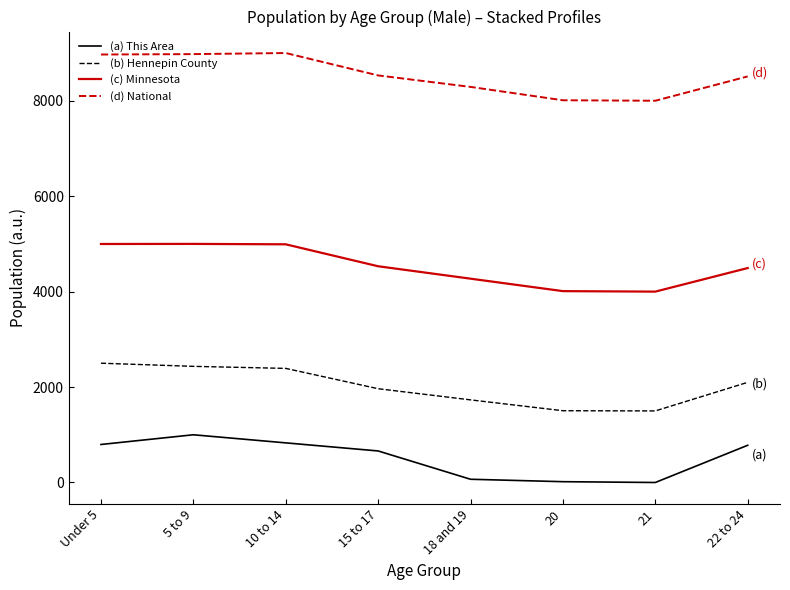

Rank the series by their maximum value, from lowest to highest.

(a) This Area, (b) Hennepin County, (c) Minnesota, (d) National